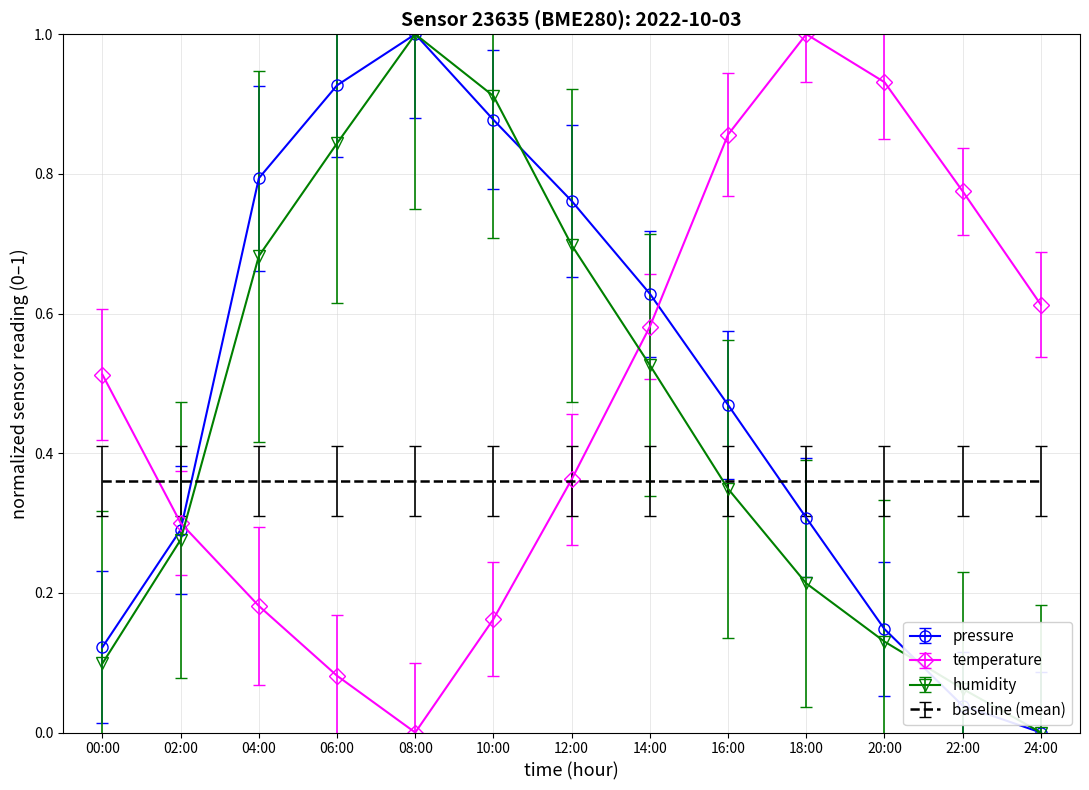

The pressure series shows 0.4 at 02:00. True or false?

False